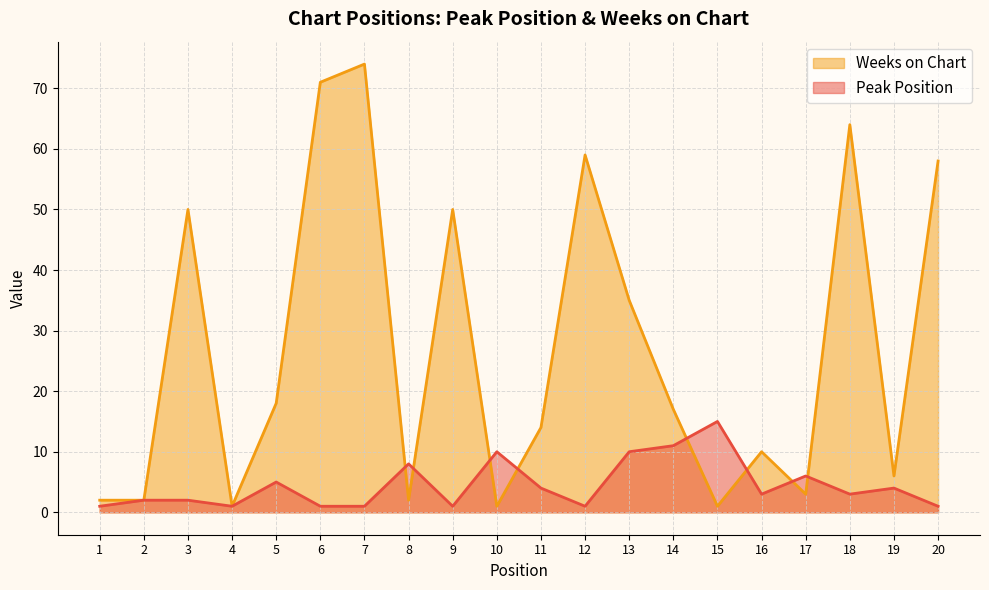

Rank the series by their average value, from highest to lowest.

Weeks on Chart, Peak Position